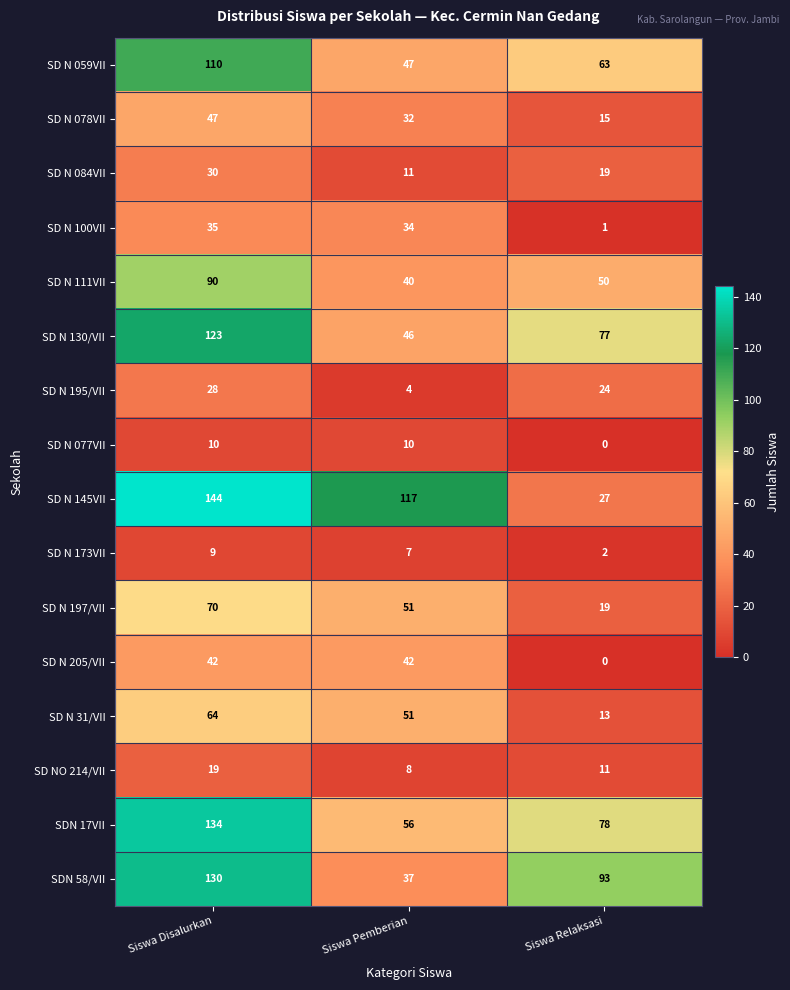

List the series in order of their peak value, highest first.

SD N 145VII, SDN 17VII, SDN 58/VII, SD N 130/VII, SD N 059VII, SD N 111VII, SD N 197/VII, SD N 31/VII, SD N 078VII, SD N 205/VII, SD N 100VII, SD N 084VII, SD N 195/VII, SD NO 214/VII, SD N 077VII, SD N 173VII